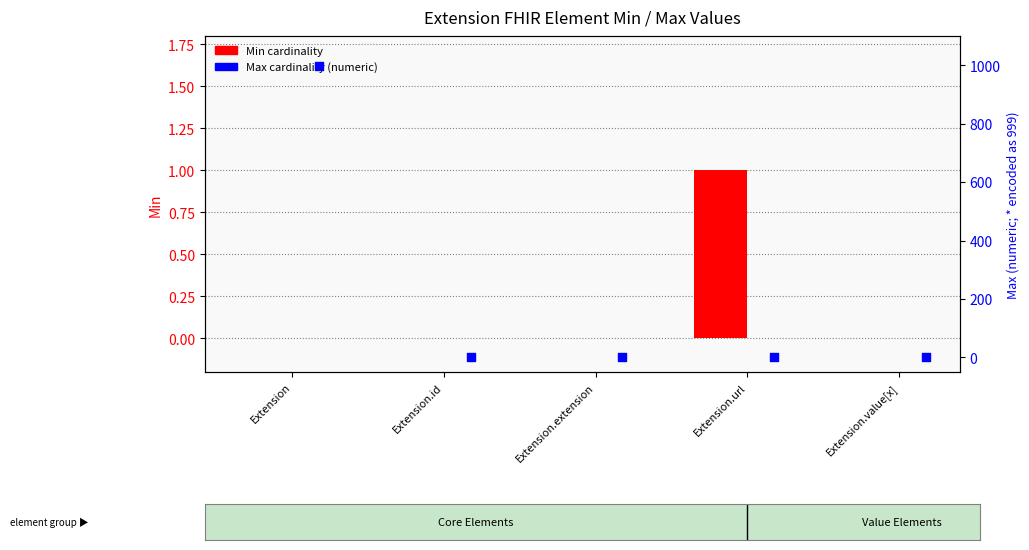

What is the total value across all series at Extension.id?

1